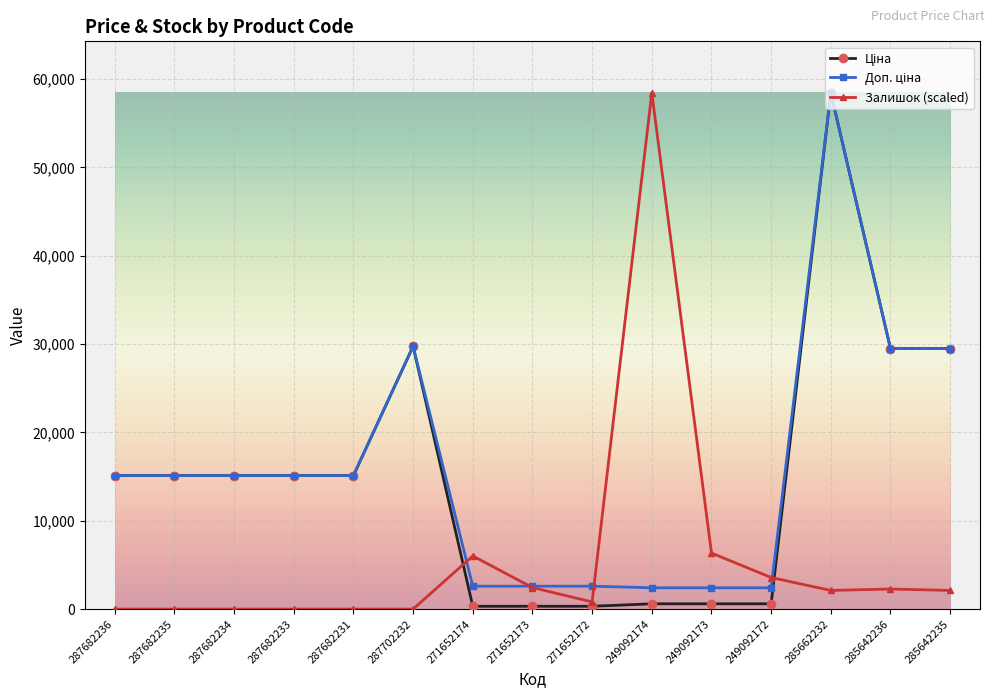

At which category is the sum across all series the highest?

285662232